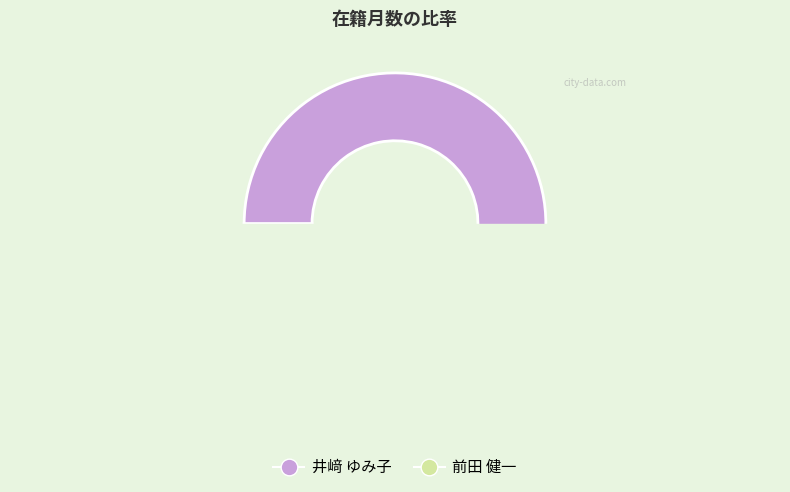

Is there a majority slice in this chart?

Yes